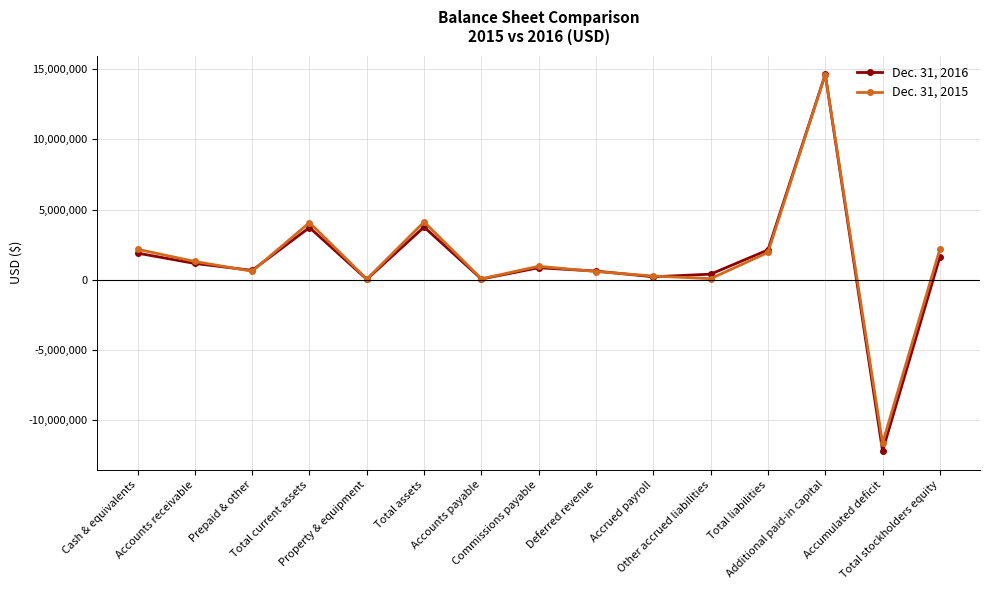

Does the chart display data point markers on the line(s)?

Yes